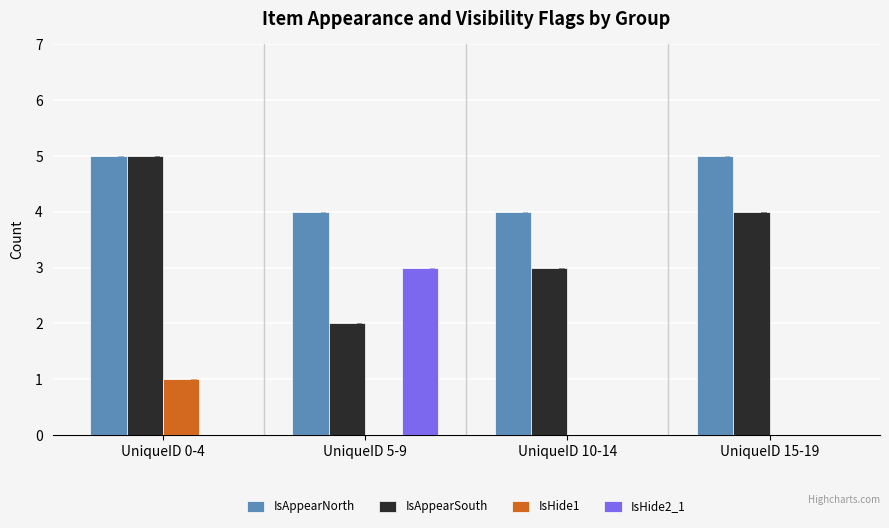

What is the label of the 2nd bar from the right?

UniqueID 10-14